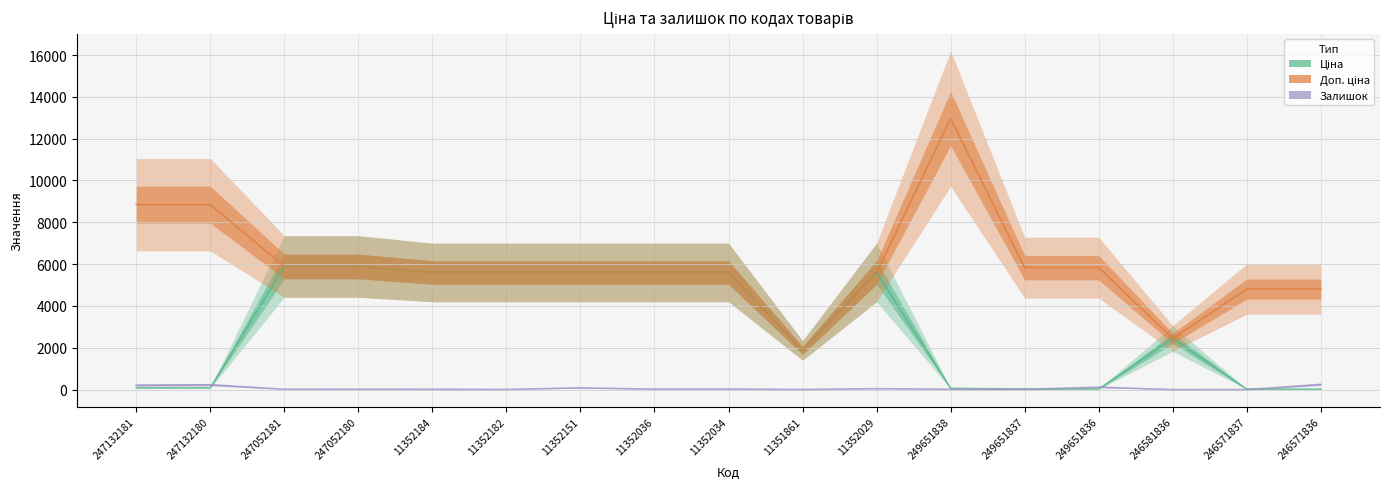

True or false: Доп. ціна has a value of 3741.8 at 11352036.

False